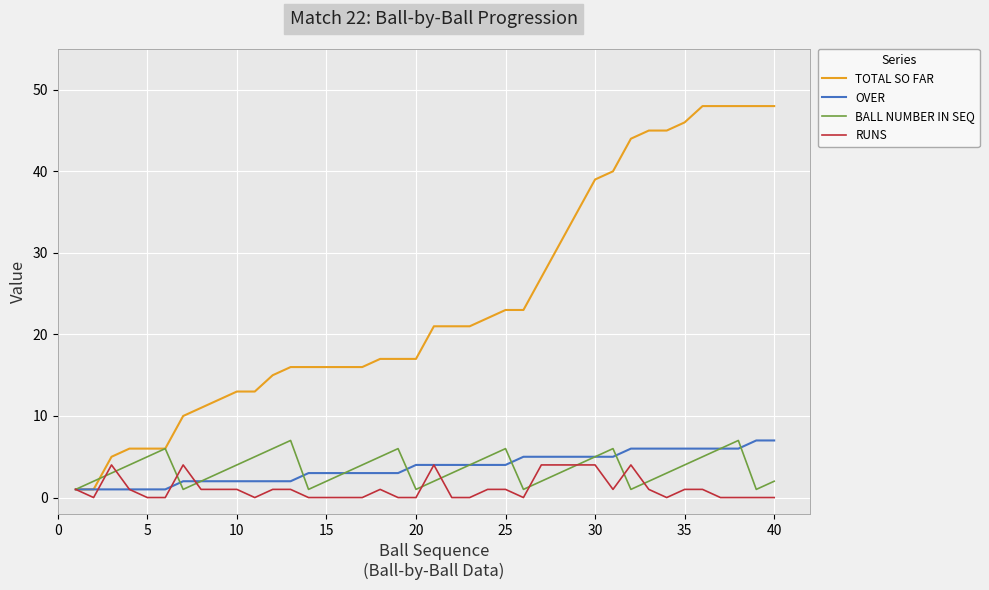

Which series has the largest total across all categories?

TOTAL SO FAR